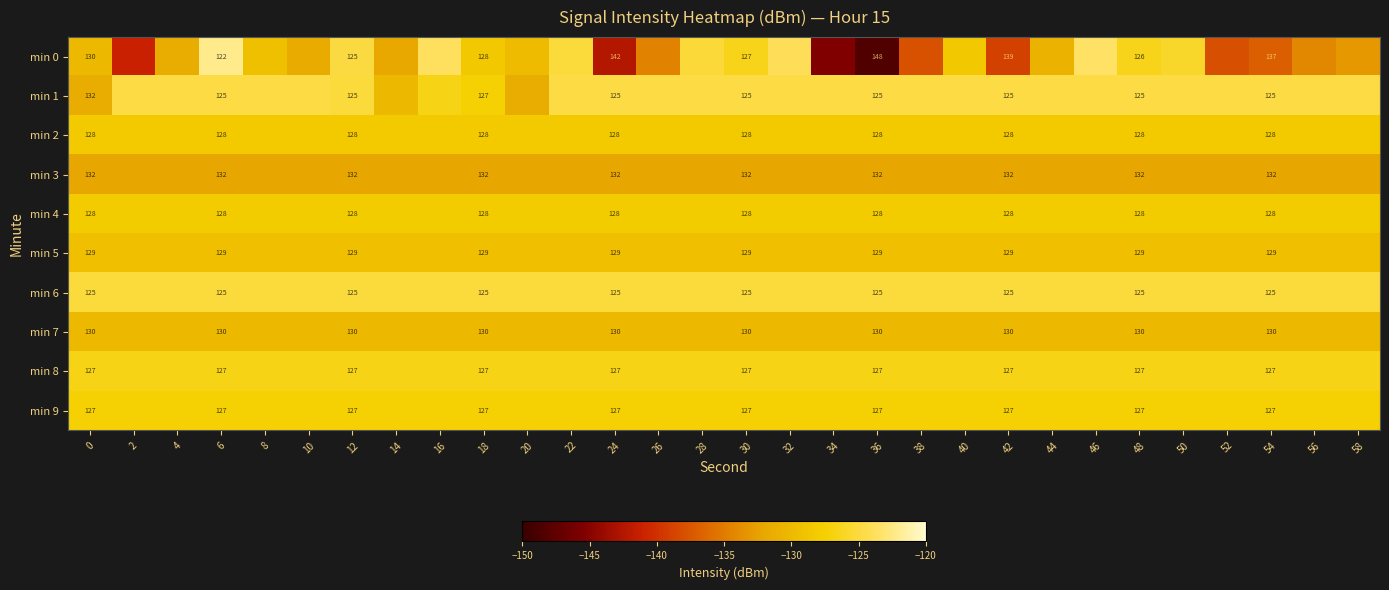

What is the lowest value of the min 8 series?

-126.6